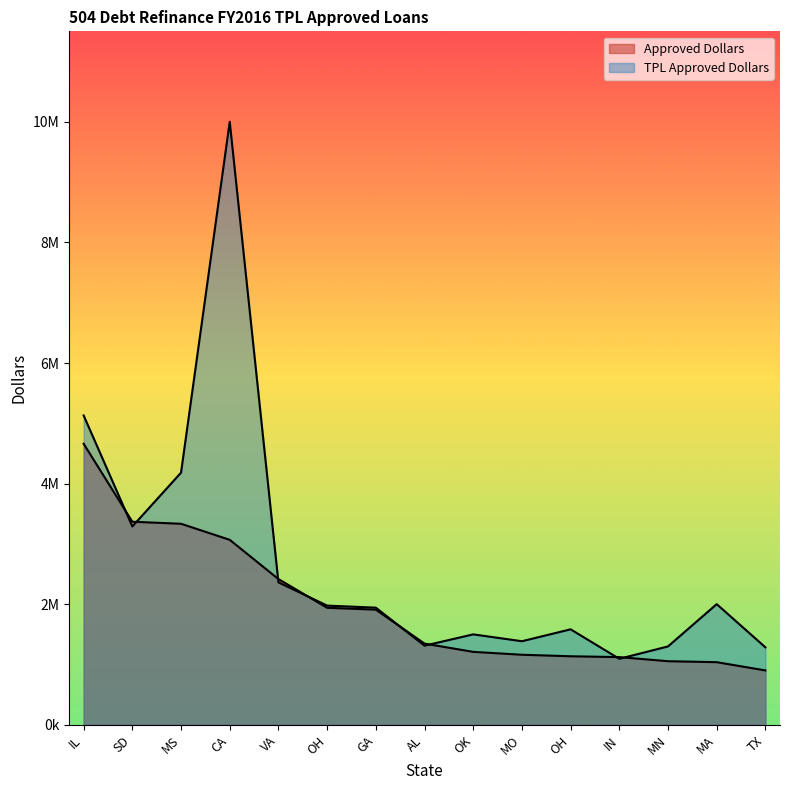

What is the average value of the Approved Dollars series?

1978267